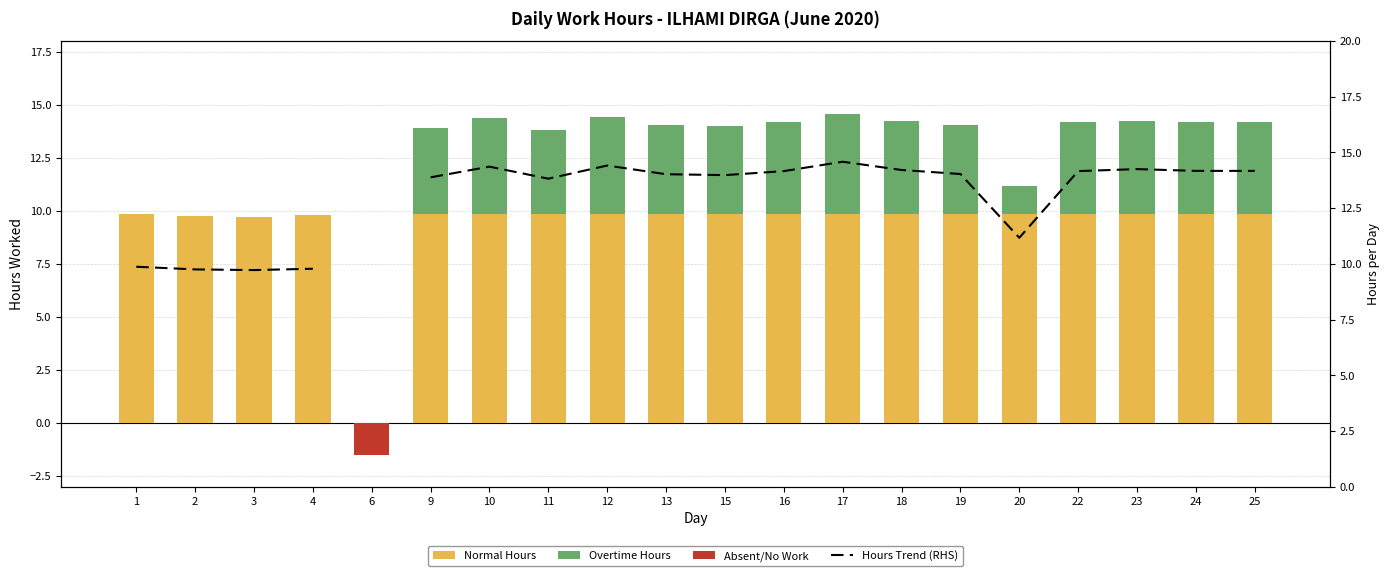

List the labels in order of Overtime Hours value, largest first.

17, 12, 10, 23, 18, 24, 25, 16, 22, 19, 13, 15, 9, 11, 20, 1, 2, 3, 4, 6